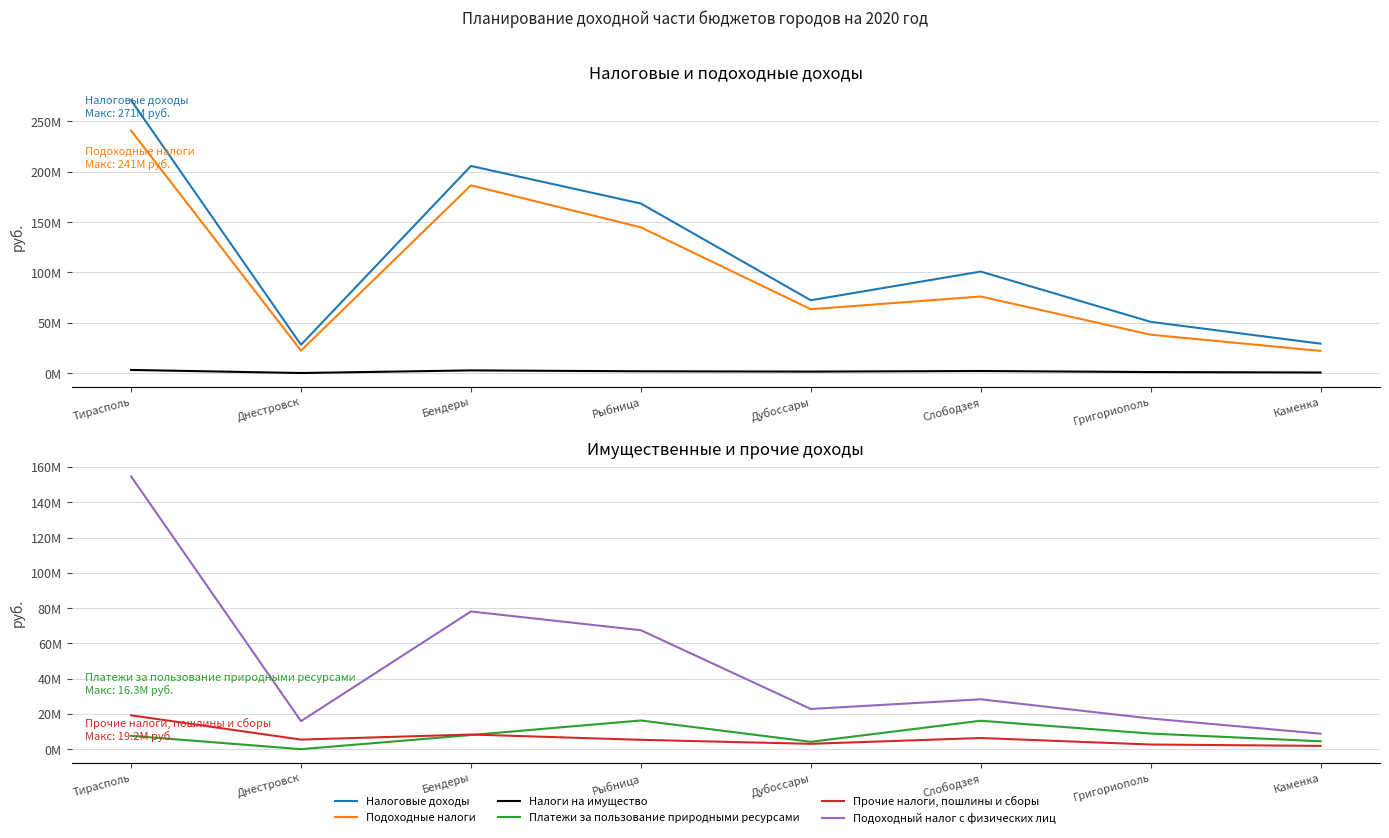

List the series in order of their peak value, highest first.

Налоговые доходы, Подоходные налоги, Подоходный налог с физических лиц, Прочие налоги, пошлины и сборы, Платежи за пользование природными ресурсами, Налоги на имущество